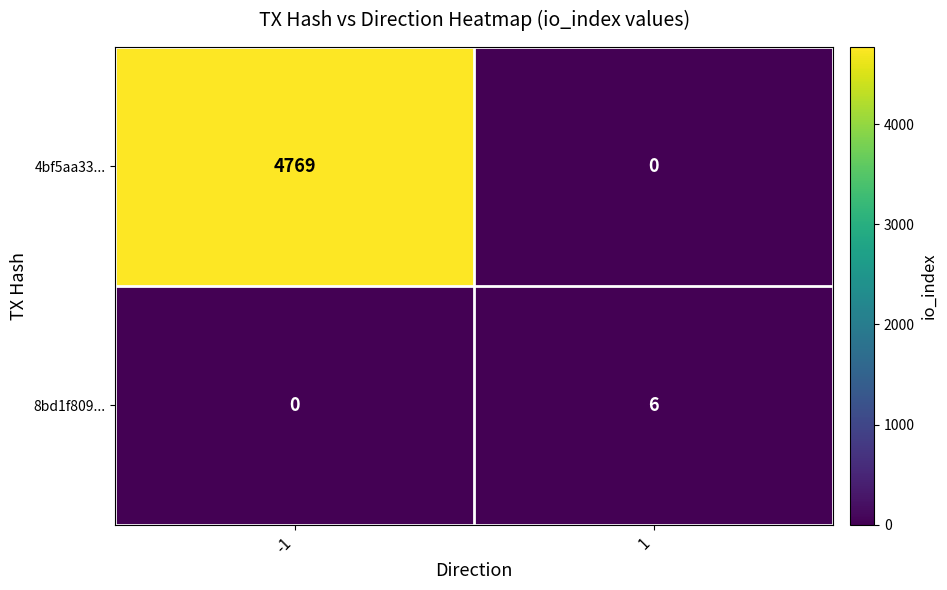

Which series has the largest range (max minus min)?

4bf5aa33...